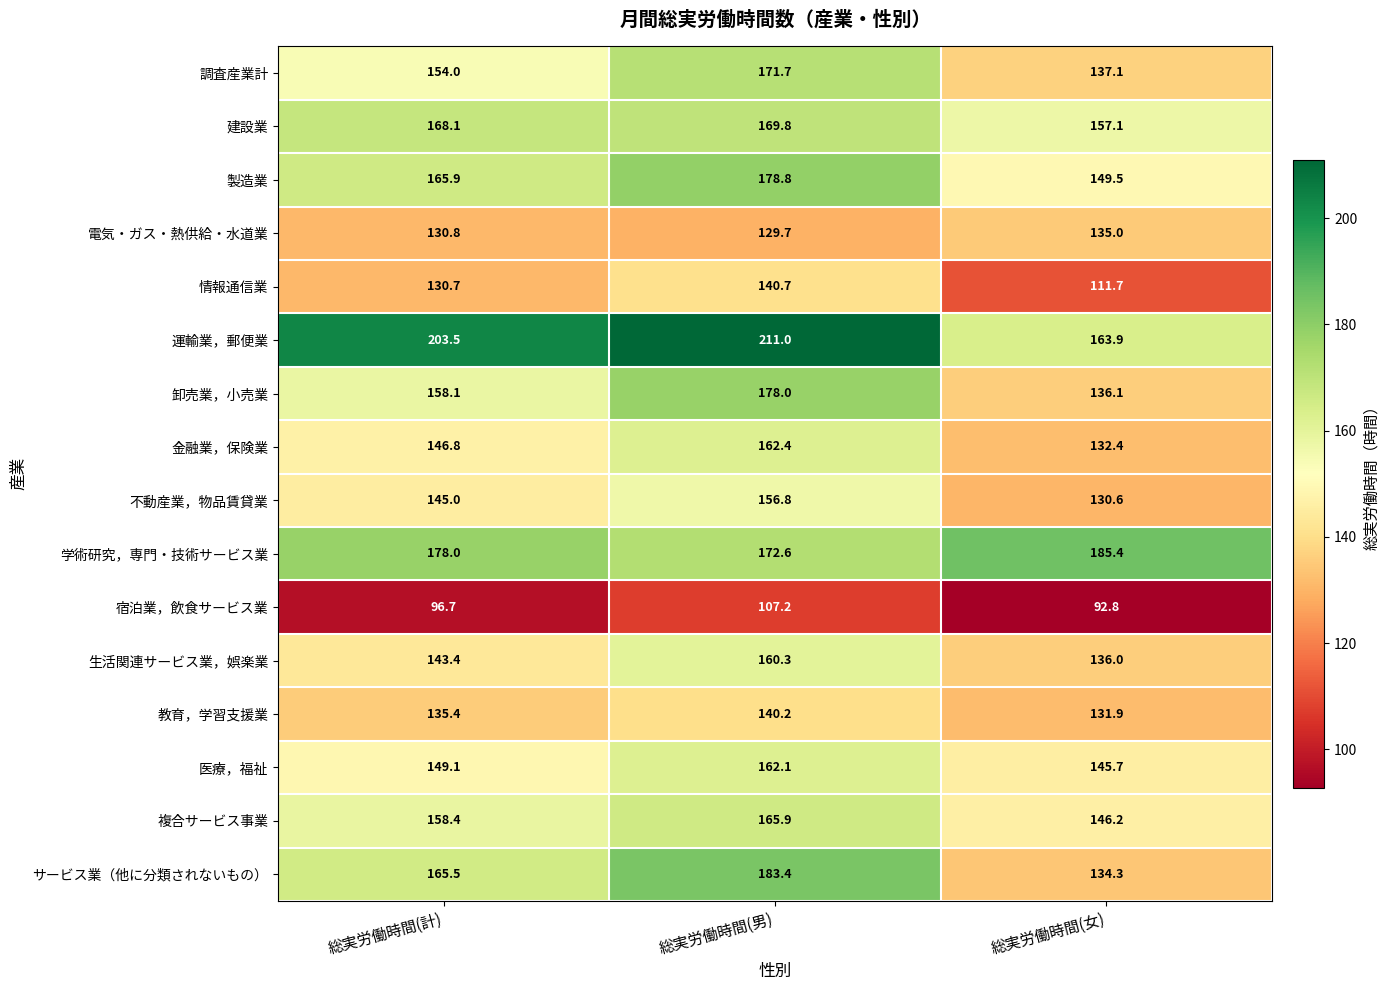

What is the total value across all series at 総実労働時間(男)?

2590.6